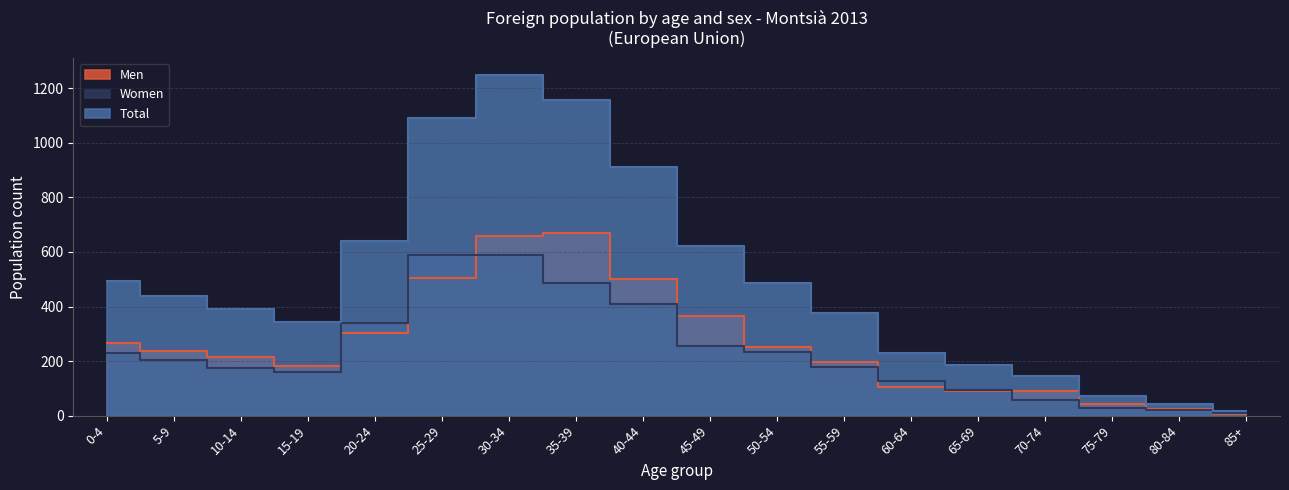

The value of Total at 55-59 is 182. True or false?

False